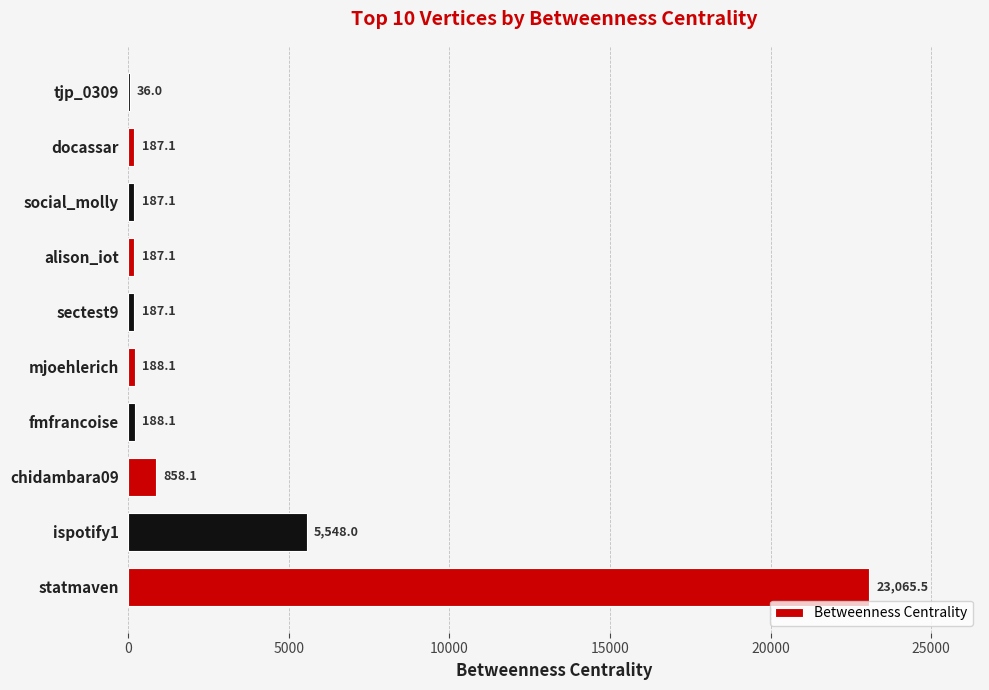

At which category does the chart reach its peak across all series?

statmaven